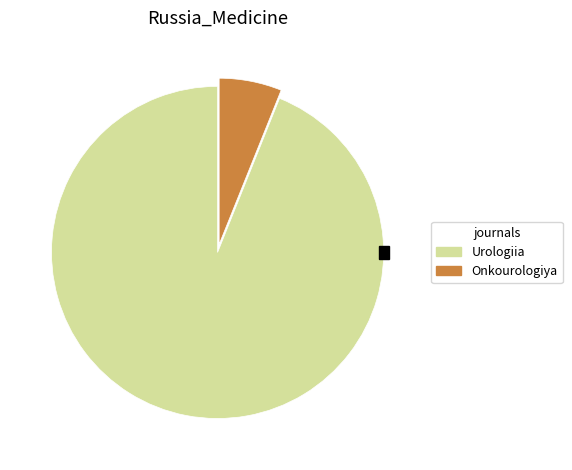

How much of the chart is everything except Onkourologiya?

93.9%